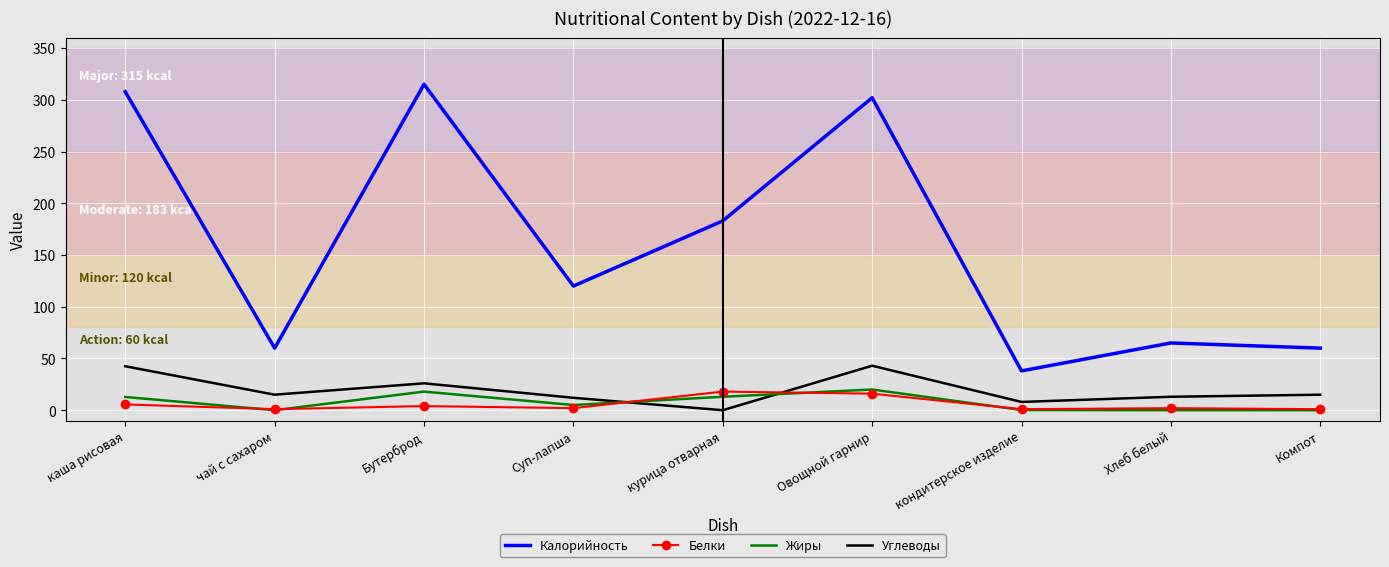

What is the minimum value for Белки?

1.0